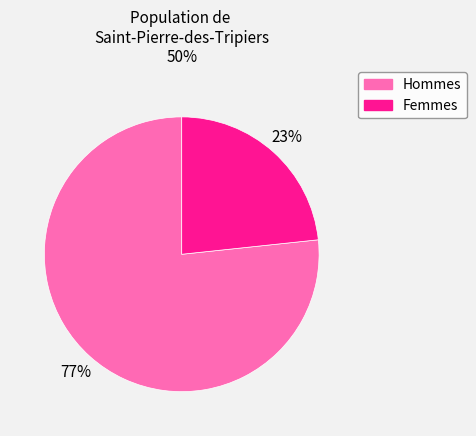

What percentage is the Femmes slice, to the nearest percent?

23%